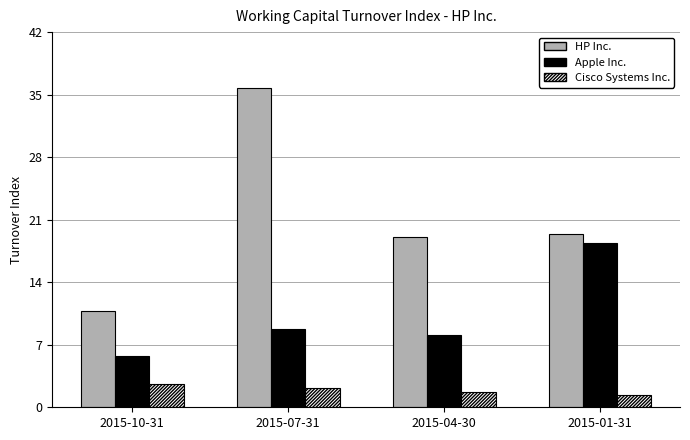

At 2015-07-31, list the series in order from smallest to largest.

Cisco Systems Inc., Apple Inc., HP Inc.